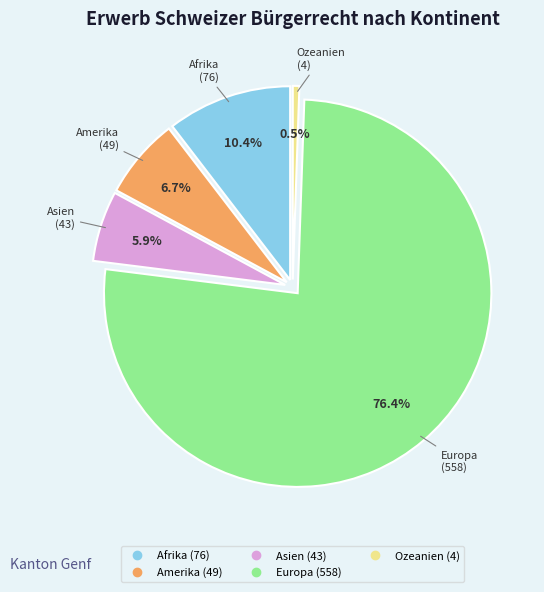

Does Europa account for over 50% of the chart?

Yes